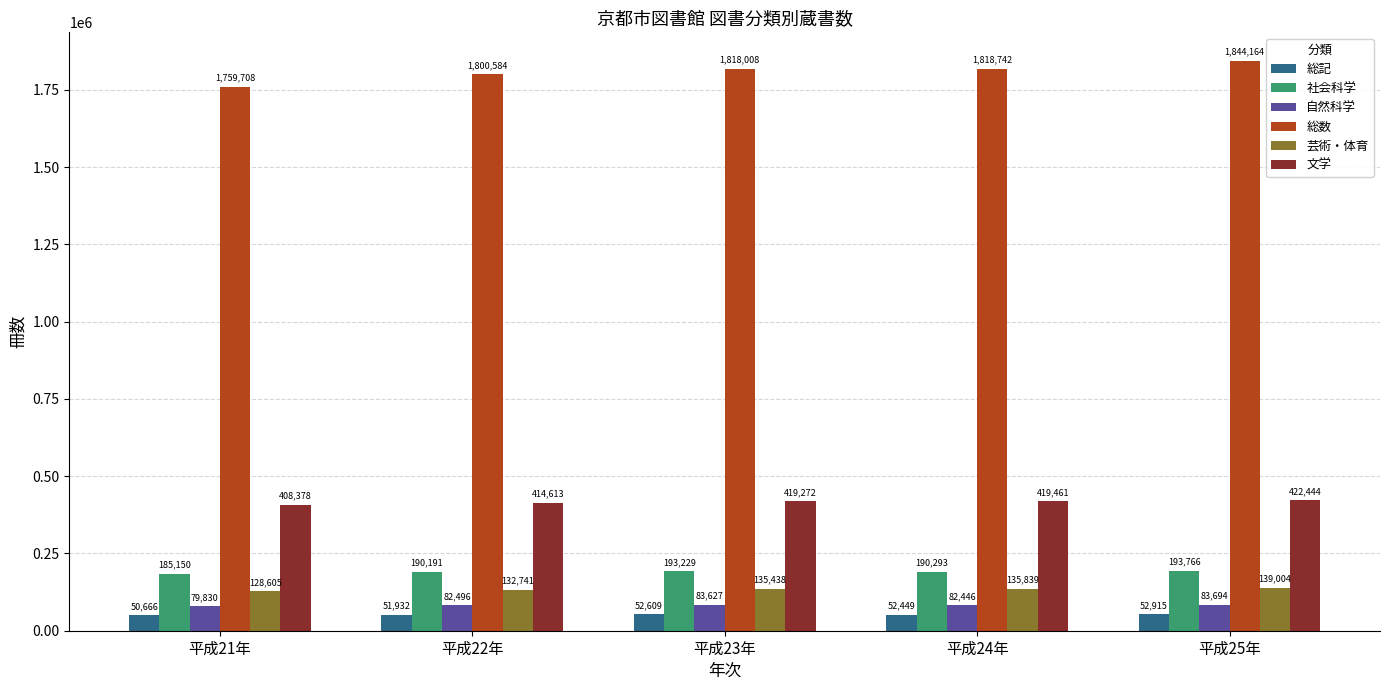

The 自然科学 series shows 79830 at 平成21年. True or false?

True